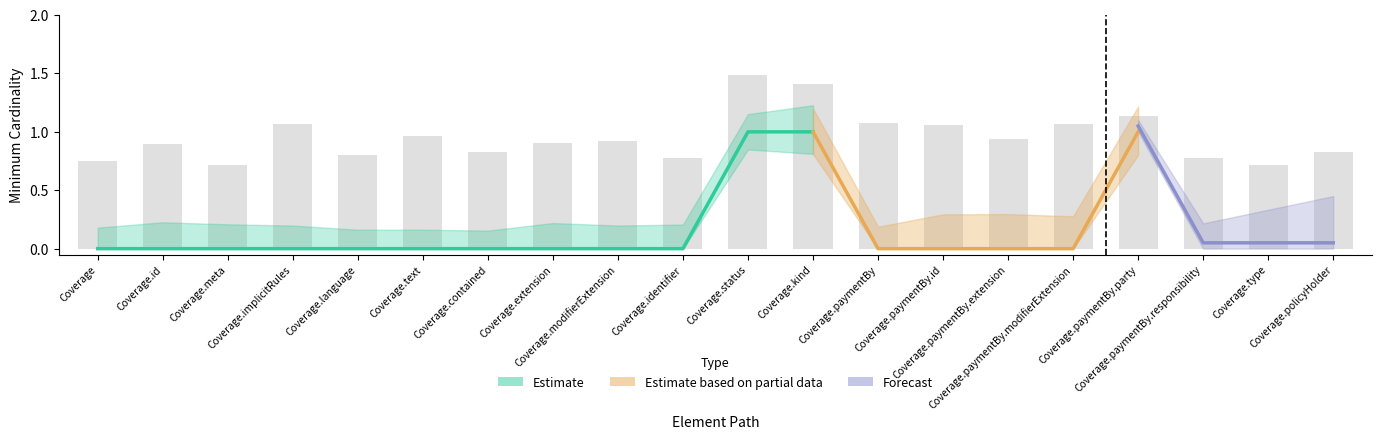

What position from the right is Coverage.paymentBy.extension?

6